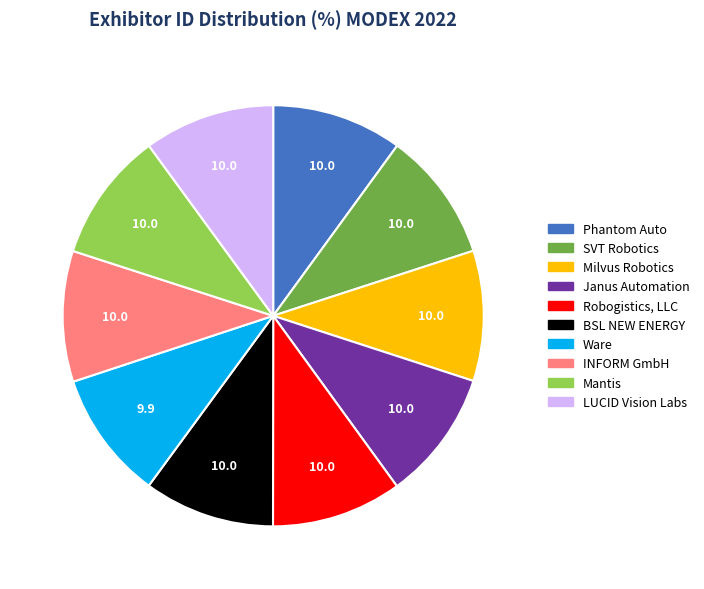

Count the number of slices in the pie.

10